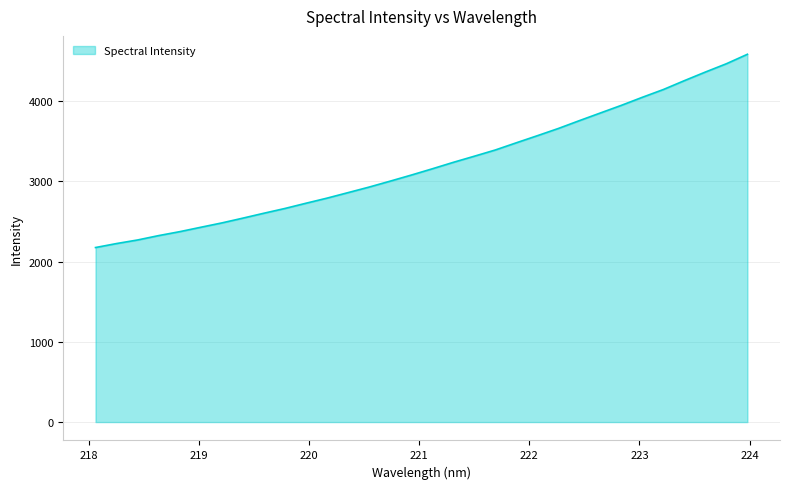

What is the greatest value displayed?

4586.2